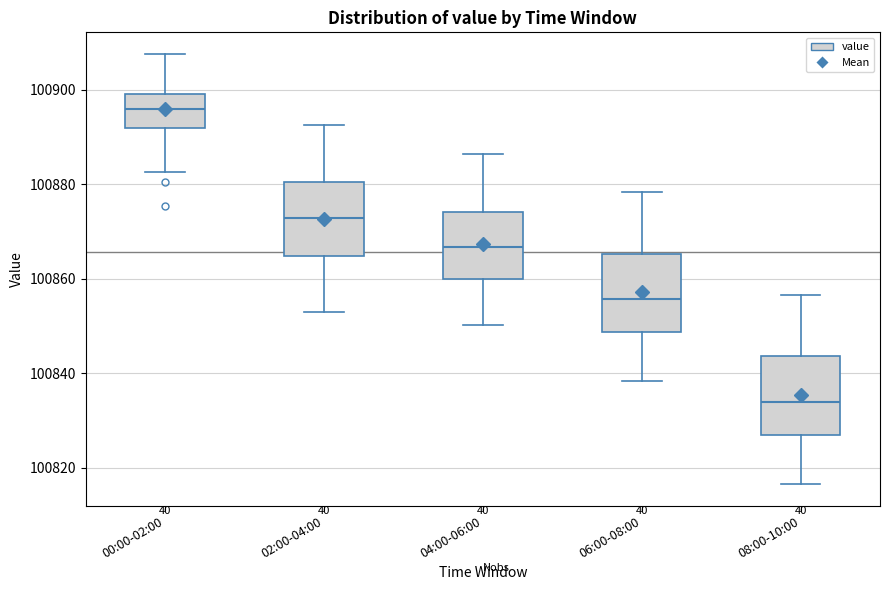

Which box's median line is the highest?

00:00-02:00